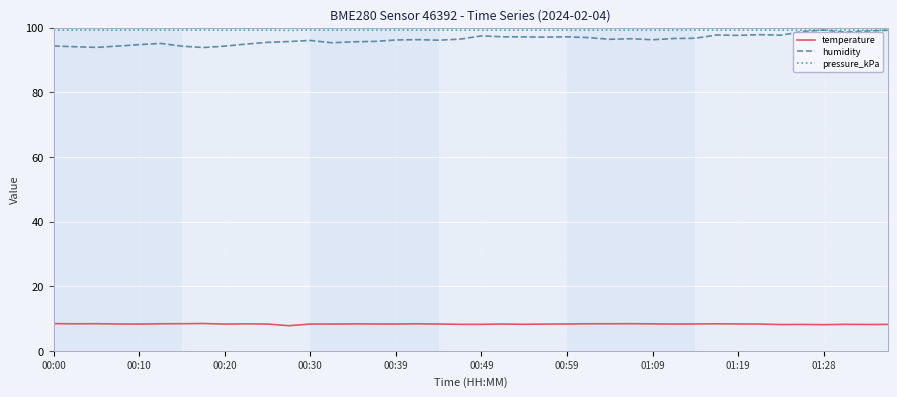

What is the highest value of the pressure_kPa series?

99.2